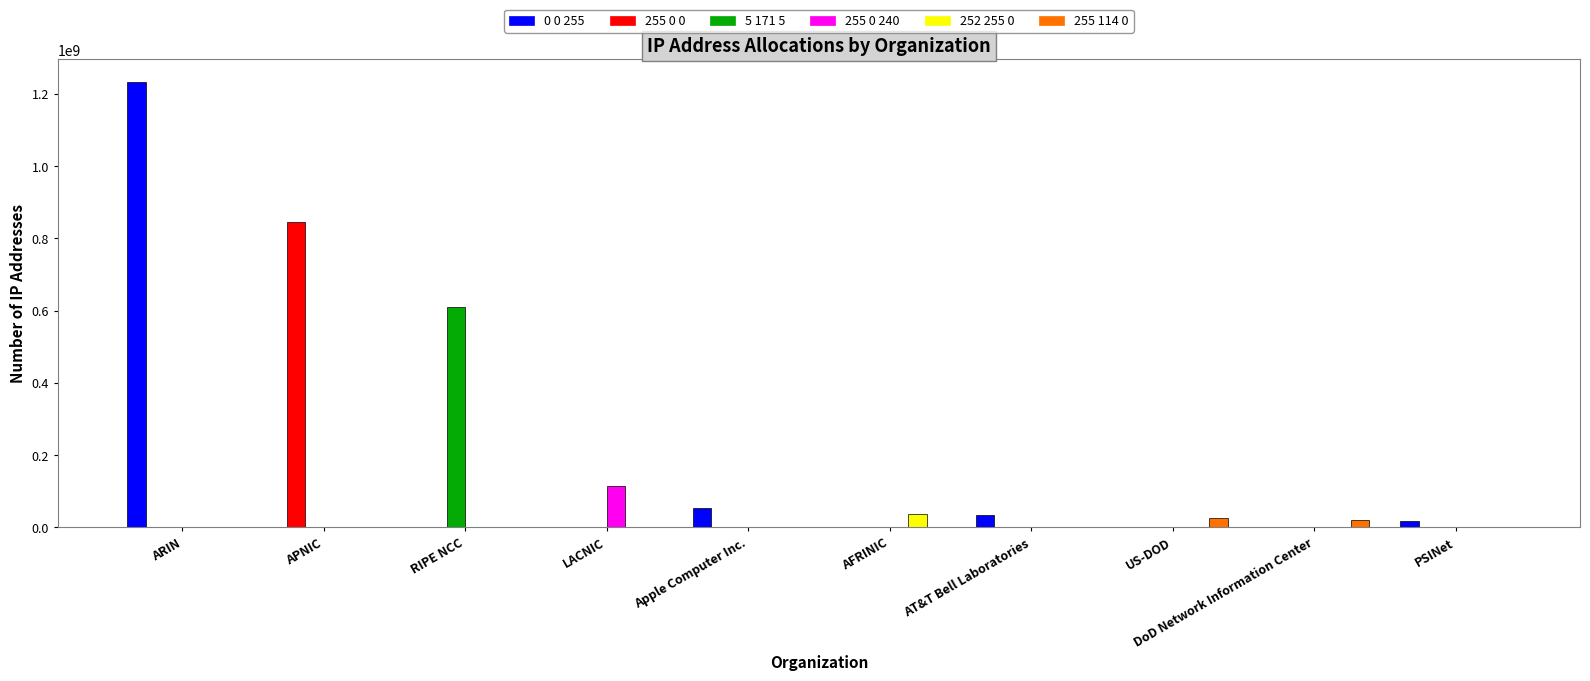

At which label does 255 0 0 reach its peak?

APNIC